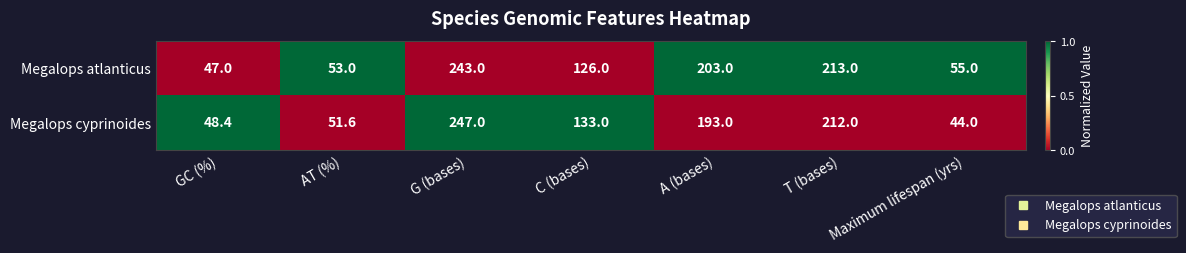

Where is Megalops atlanticus nearest to the value 145?

C (bases)